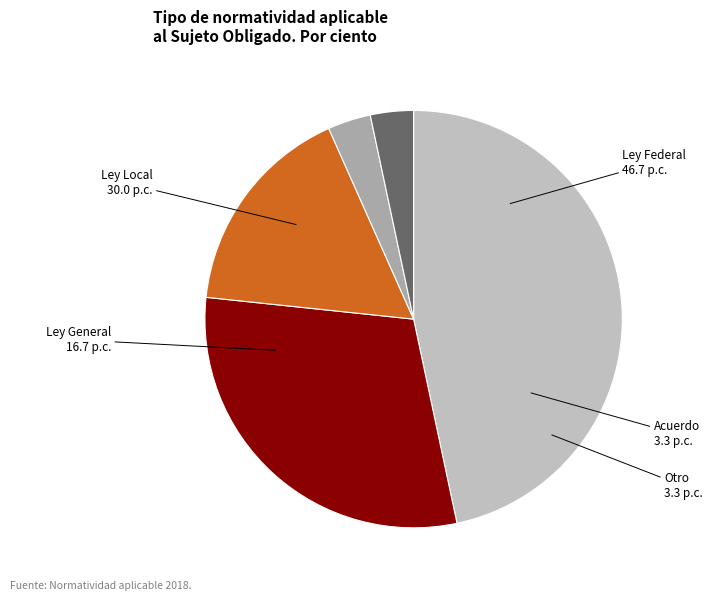

Combined, do Acuerdo and Ley General account for over 50%?

No